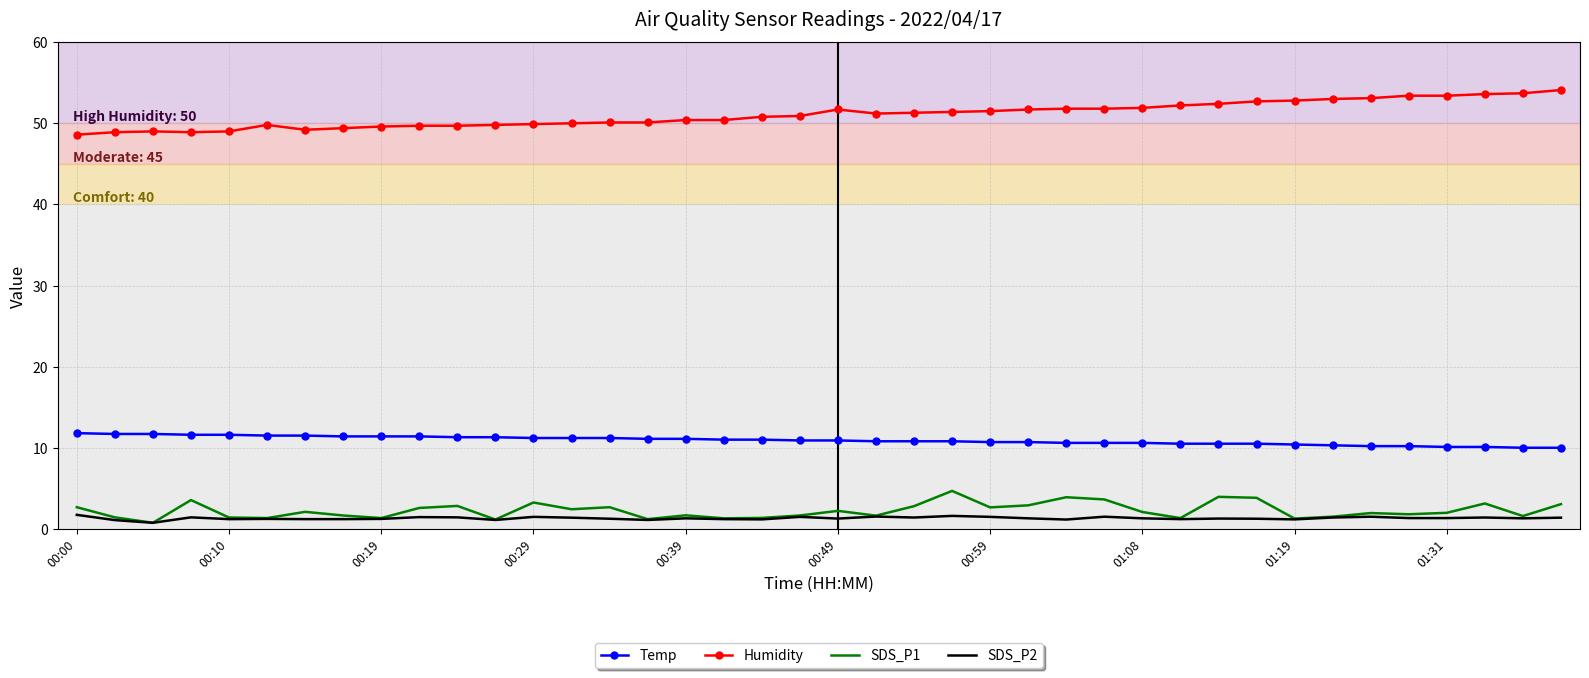

Which series has the largest total across all categories?

Humidity